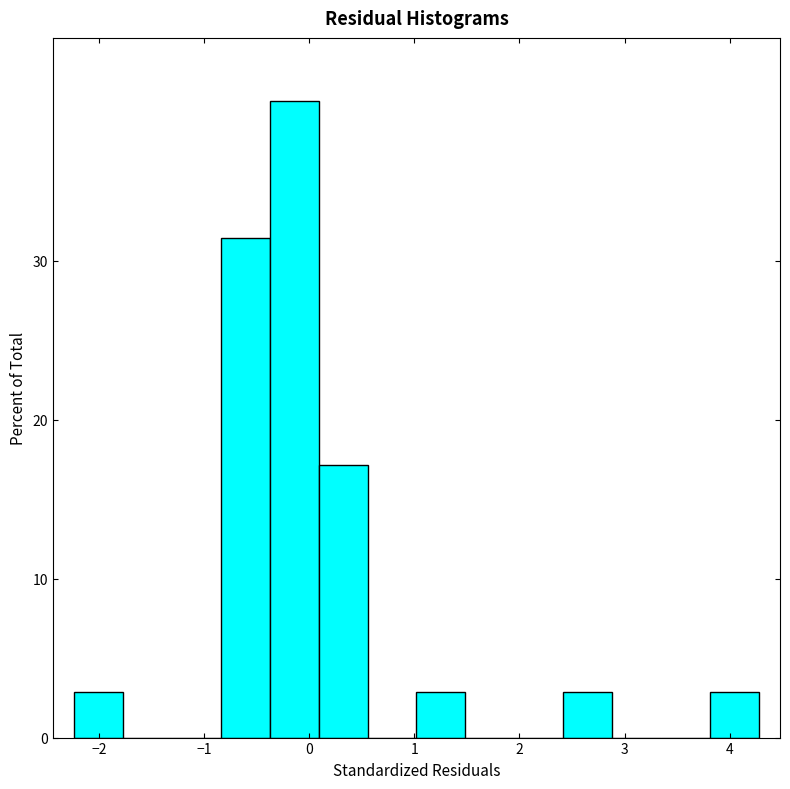

What is the height of the bar covering 0.1 to 0.6 on the x-axis? Neither the bar edges nor the heights are printed on the chart, so give them approximately, as read against the axes.

17